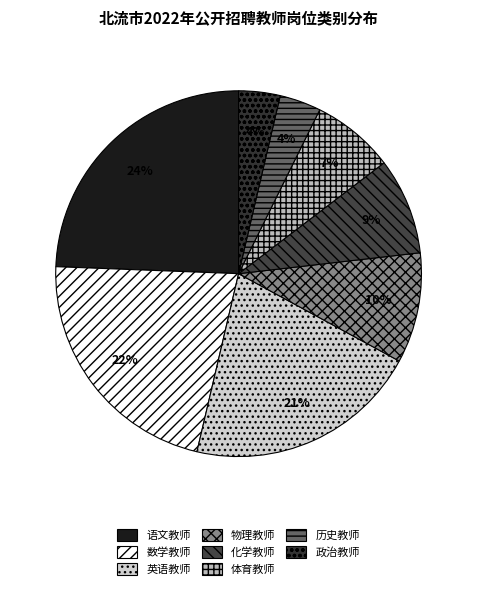

How many slices are in this pie chart?

8